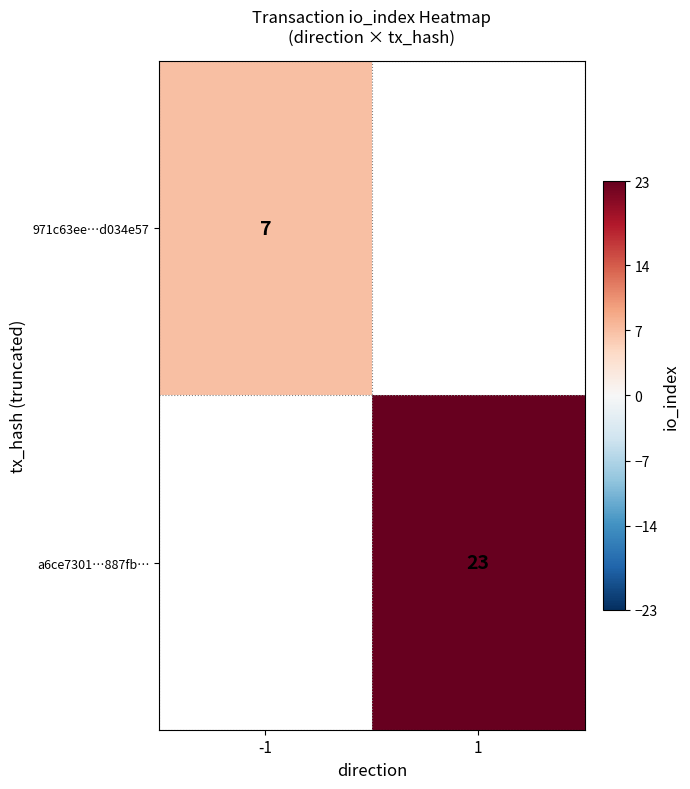

Is it true that 971c63ee…d034e57 equals 7 at -1?

True